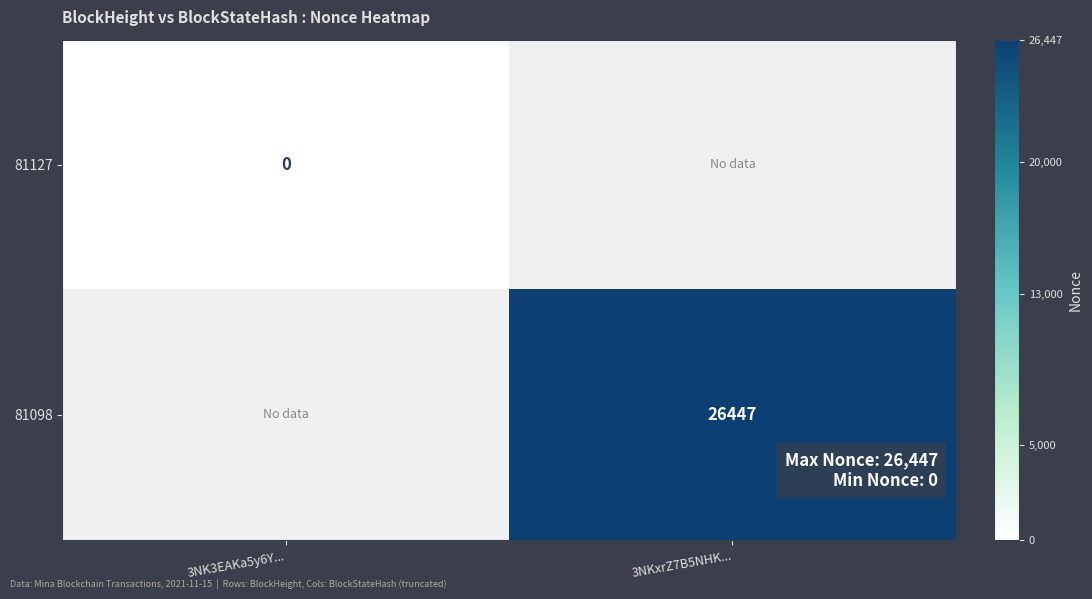

The 81098 series shows 26447 at 3NKxrZ7B5NHK.... True or false?

True